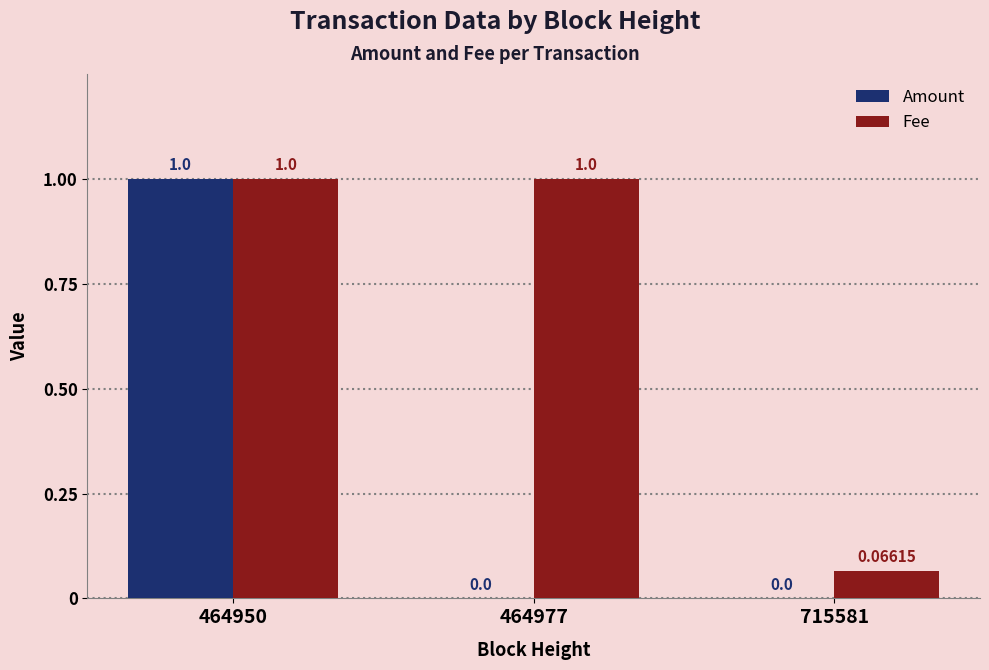

Is the value of Amount at 715581 greater than the value of Fee at 464950?

No